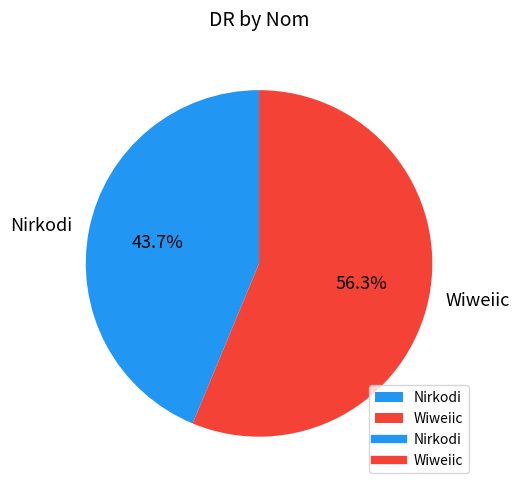

Rank the categories by value from highest to lowest.

Wiweiic, Nirkodi